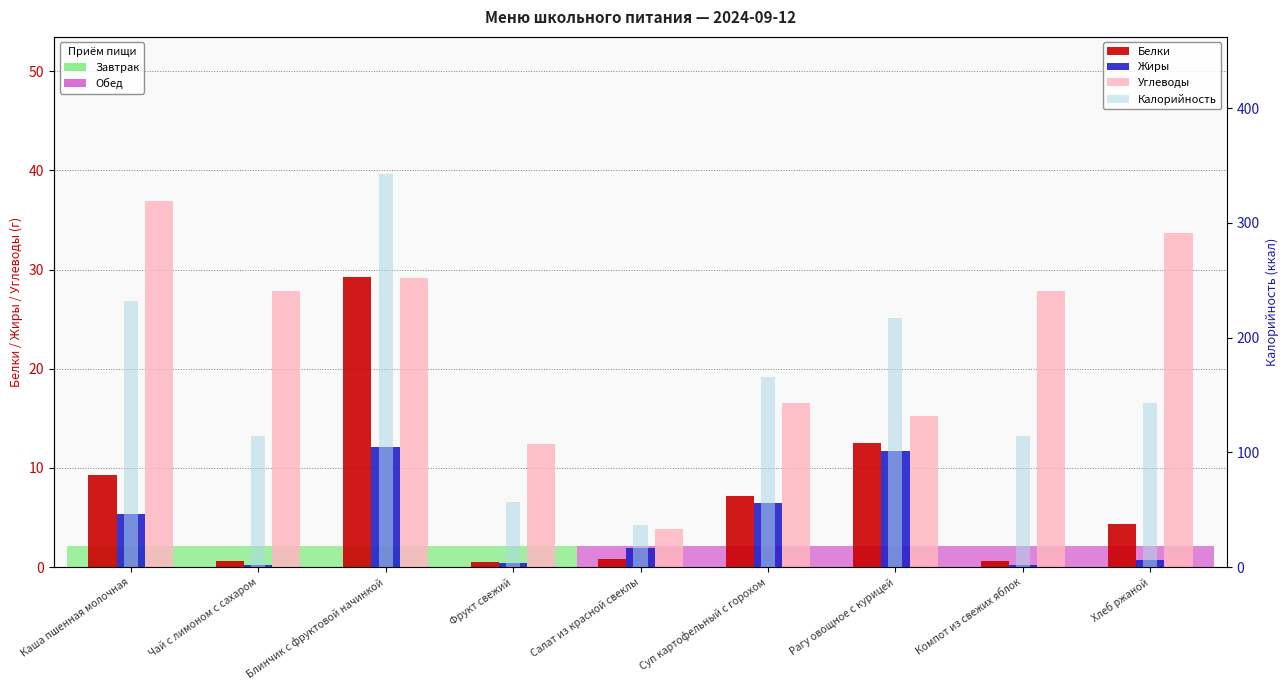

Is it true that Белки equals 12.6 at Рагу овощное с курицей?

True